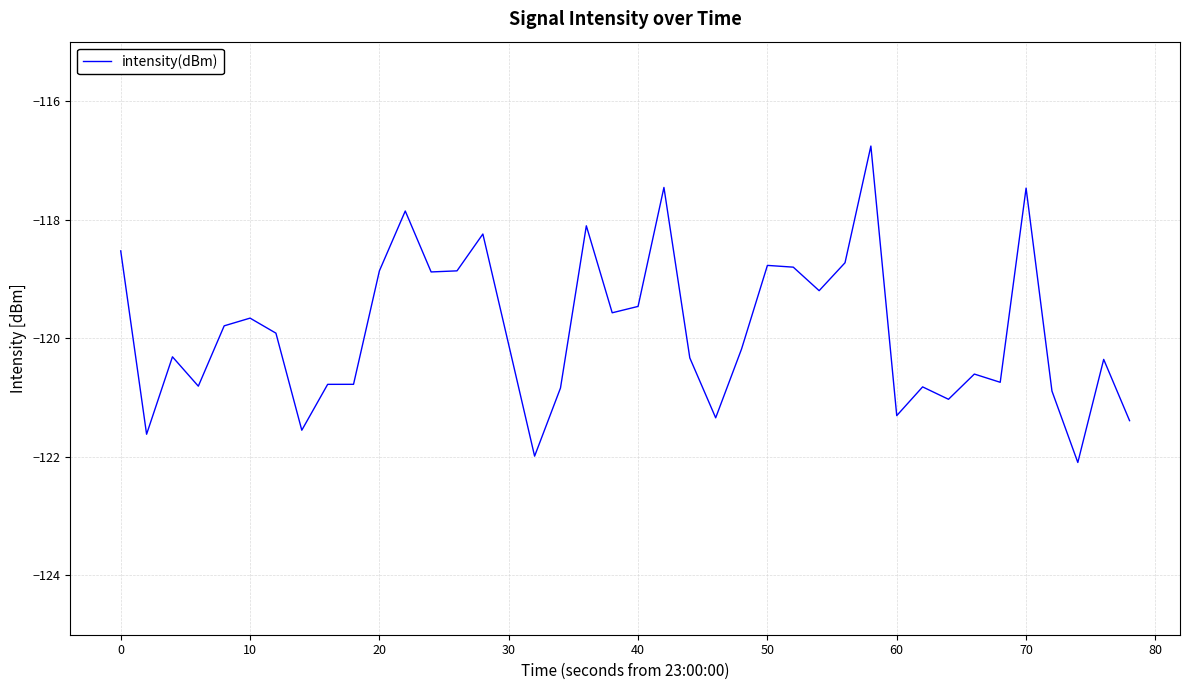

What is the difference between the maximum and minimum values?

5.3